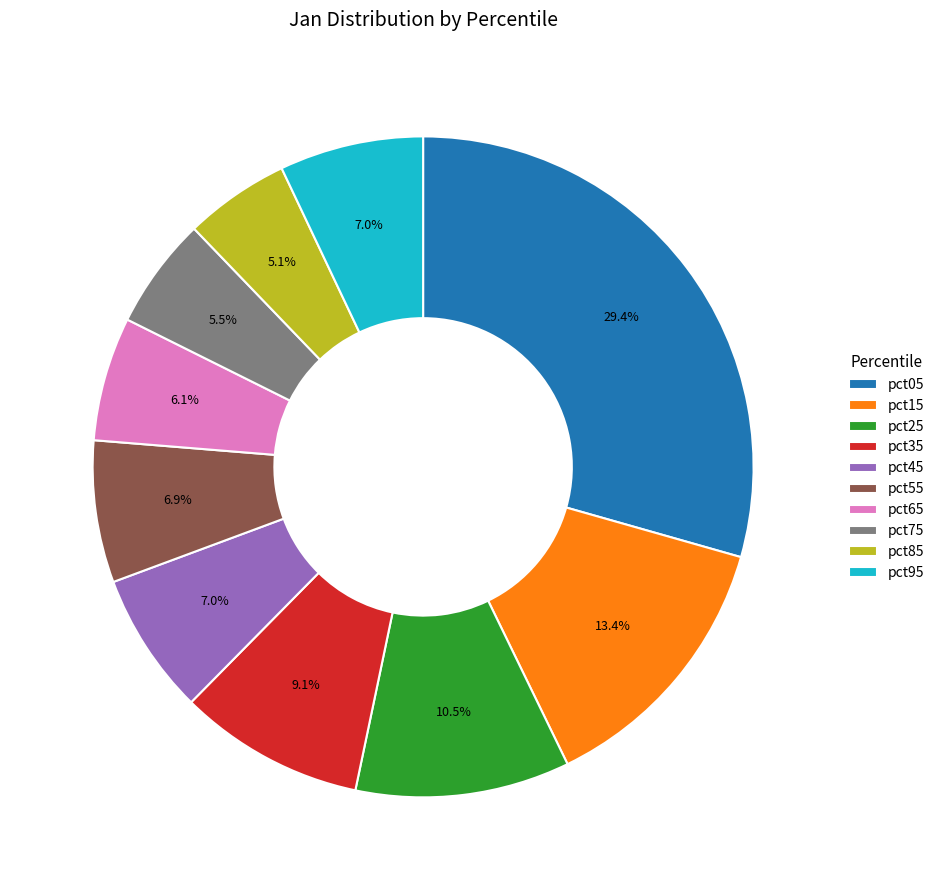

Between pct65 and pct05, which is larger?

pct05